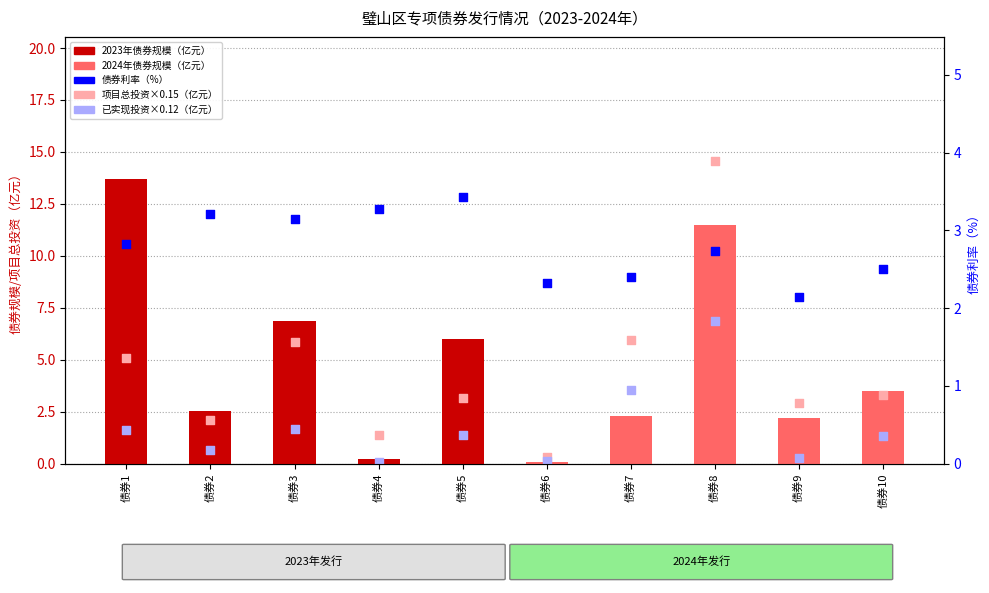

What is the total value across all series at 债券7?

14.2